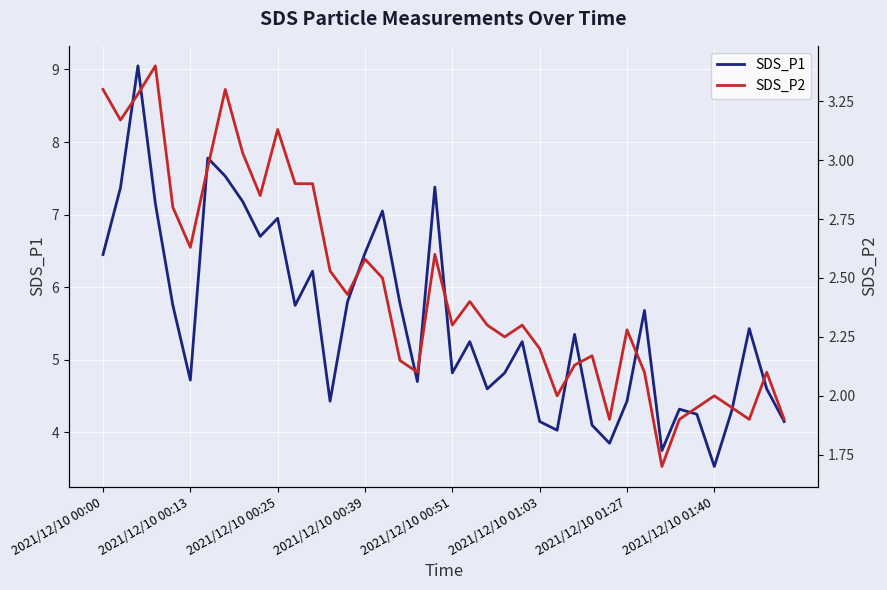

True or false: SDS_P2 and SDS_P1 intersect in this chart.

False